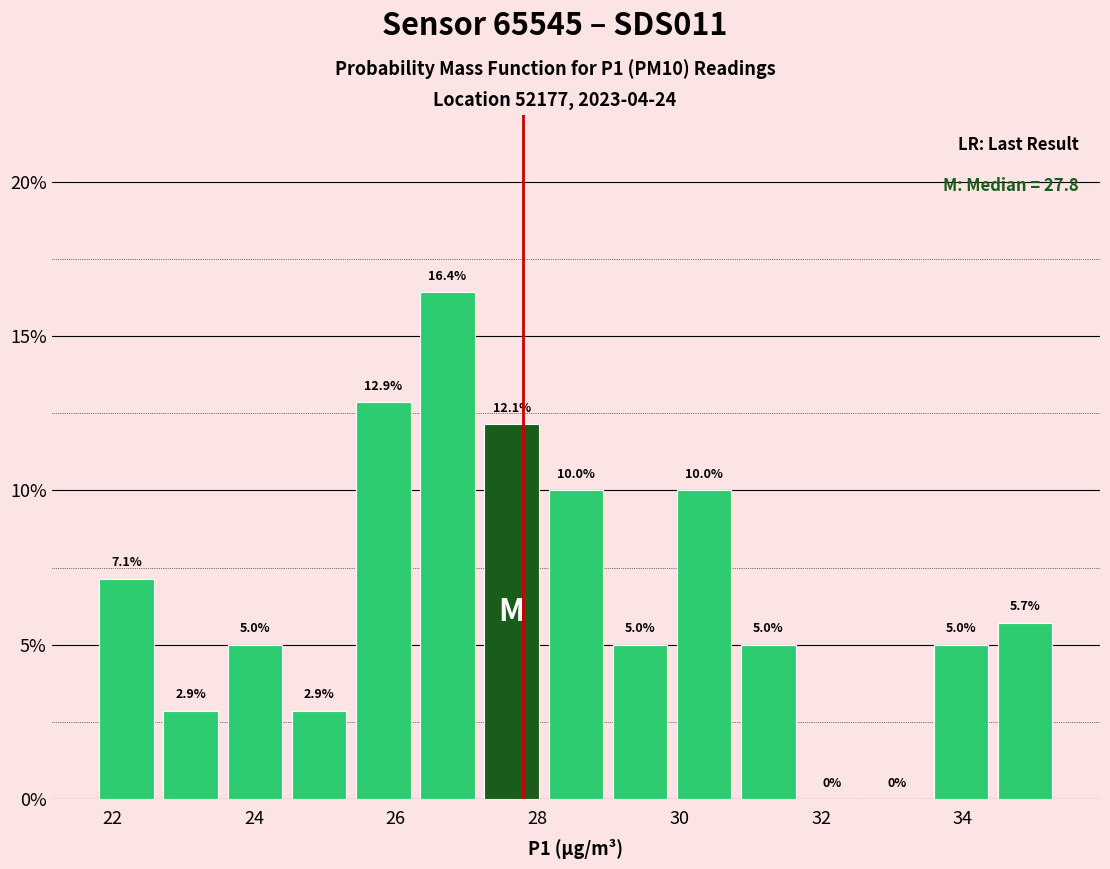

Which range on the x-axis has the tallest bar?

26.2 to 27.2